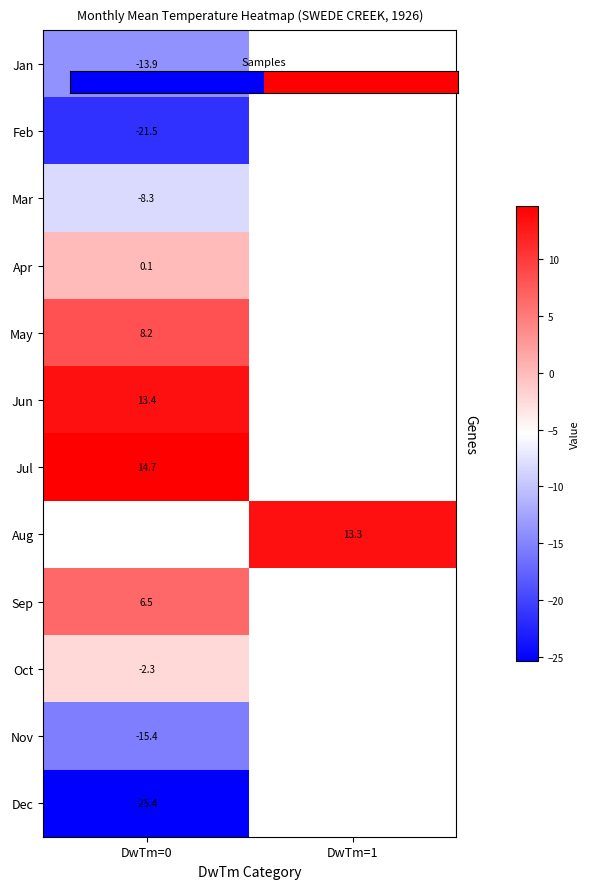

Which label corresponds to the smallest value in the chart?

DwTm=0